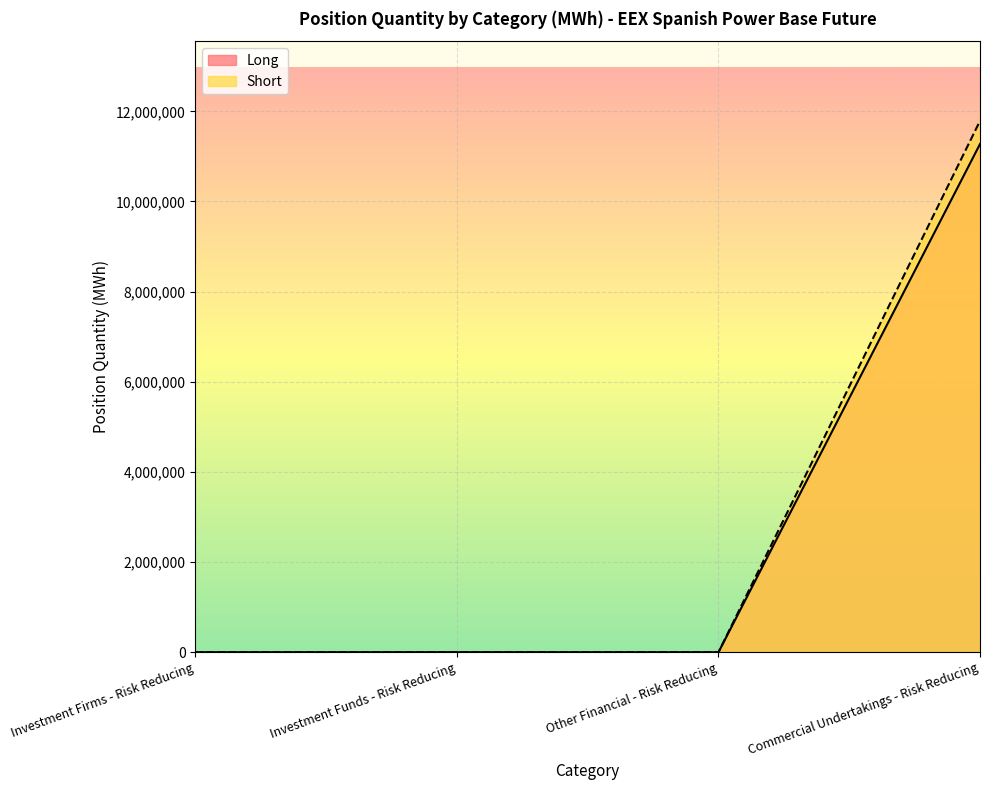

Is the value of Long at Investment Firms - Risk Reducing greater than the value of Short at Commercial Undertakings - Risk Reducing?

No